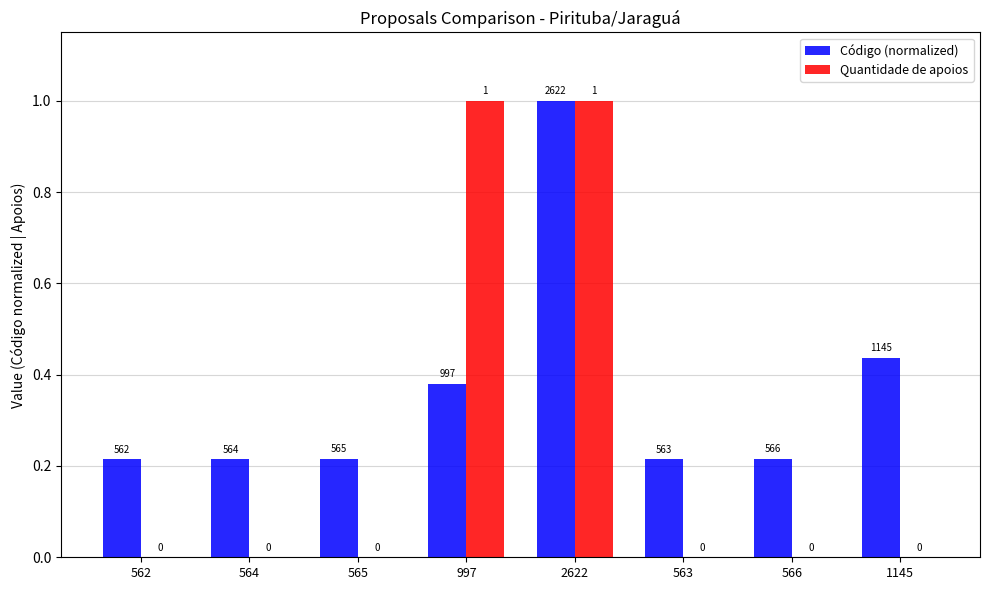

Where is Código (normalized) nearest to the value 0?

562